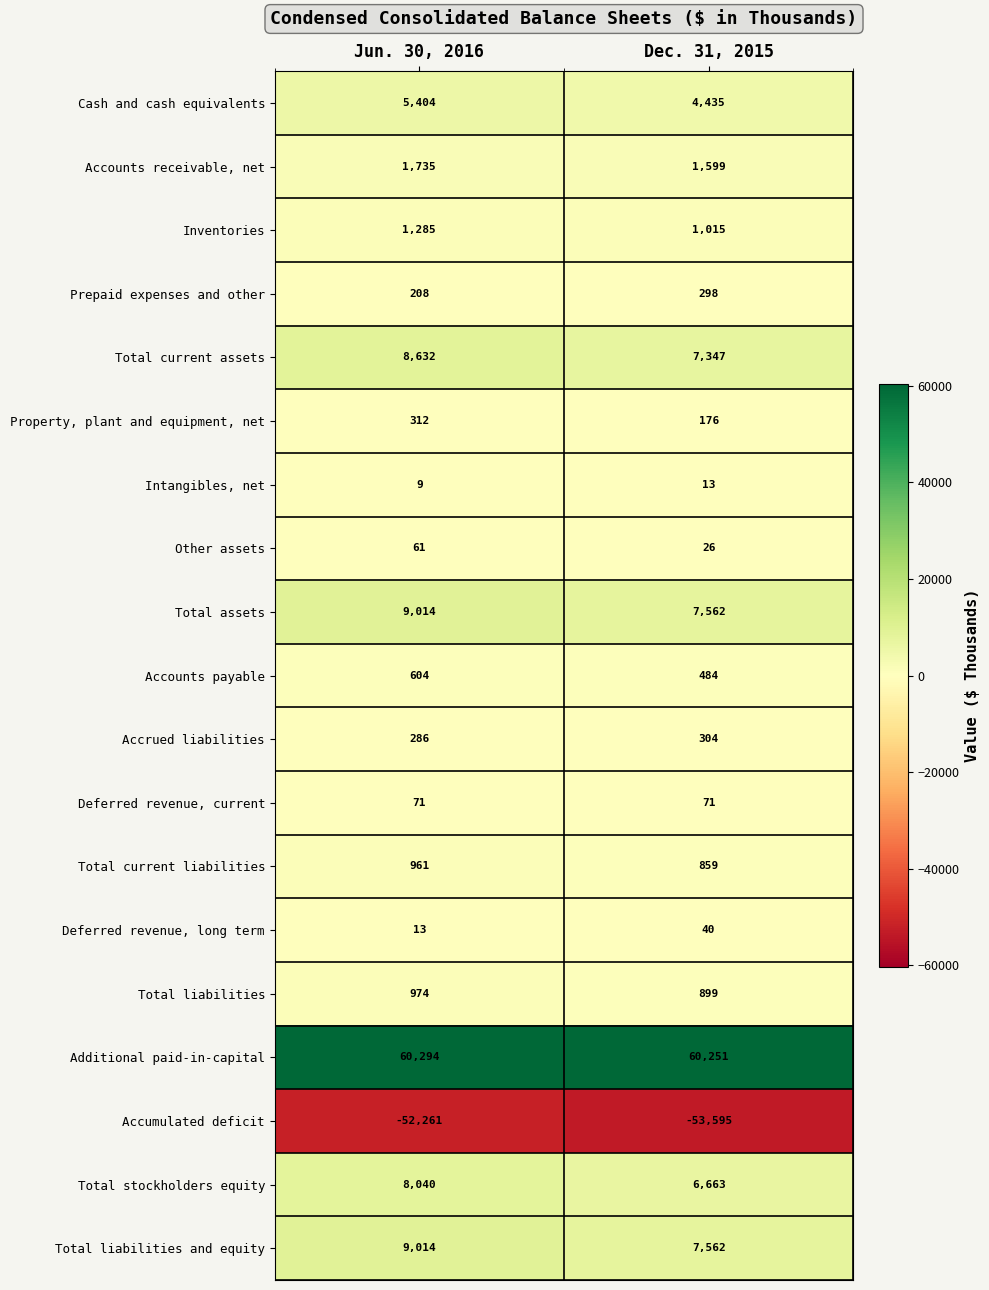

What is the spread (max minus min) of values at Dec. 31, 2015?

113846